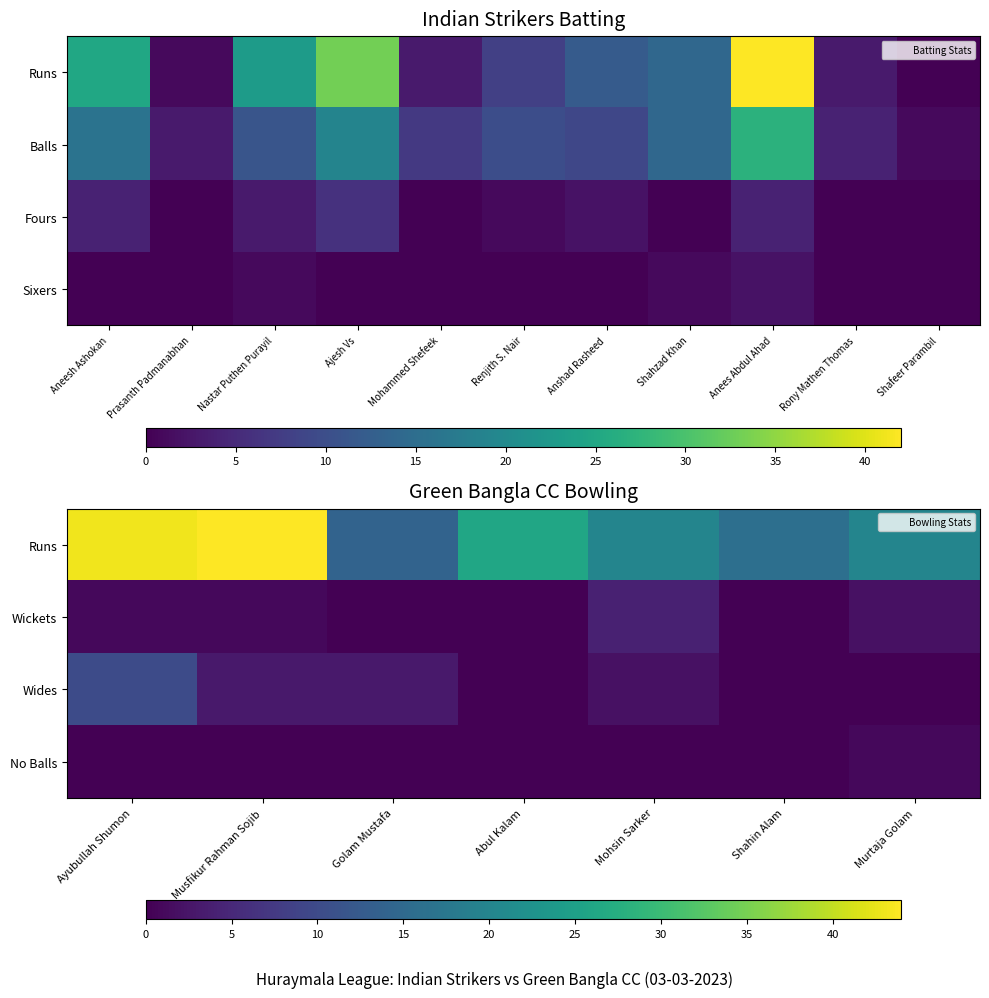

What is the greatest value displayed?

44